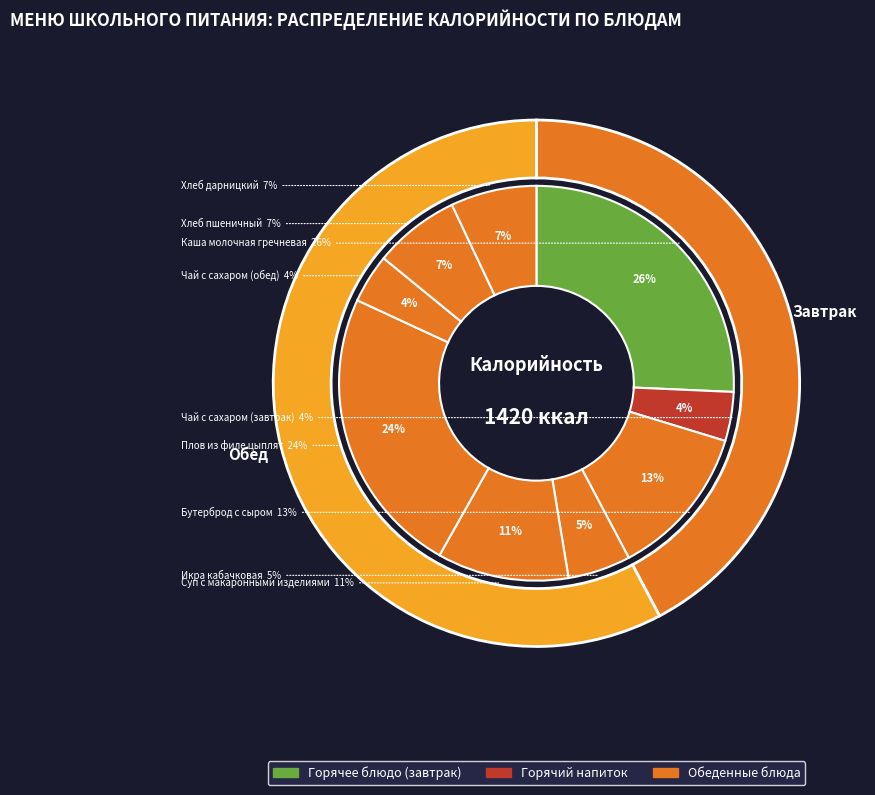

To the nearest percent, what is the difference between the Хлеб пшеничный and Чай с сахаром (обед) slice percentages?

3%